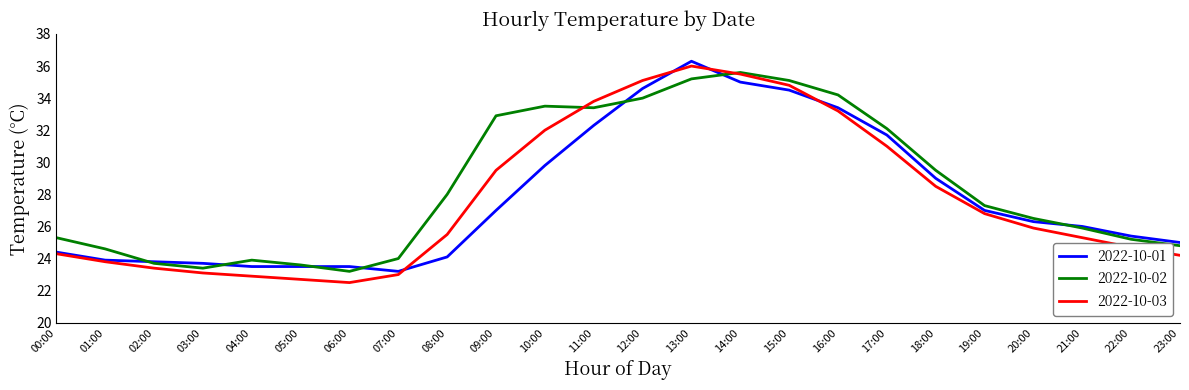

Is it true that 2022-10-03 equals 28.5 at 18:00?

True